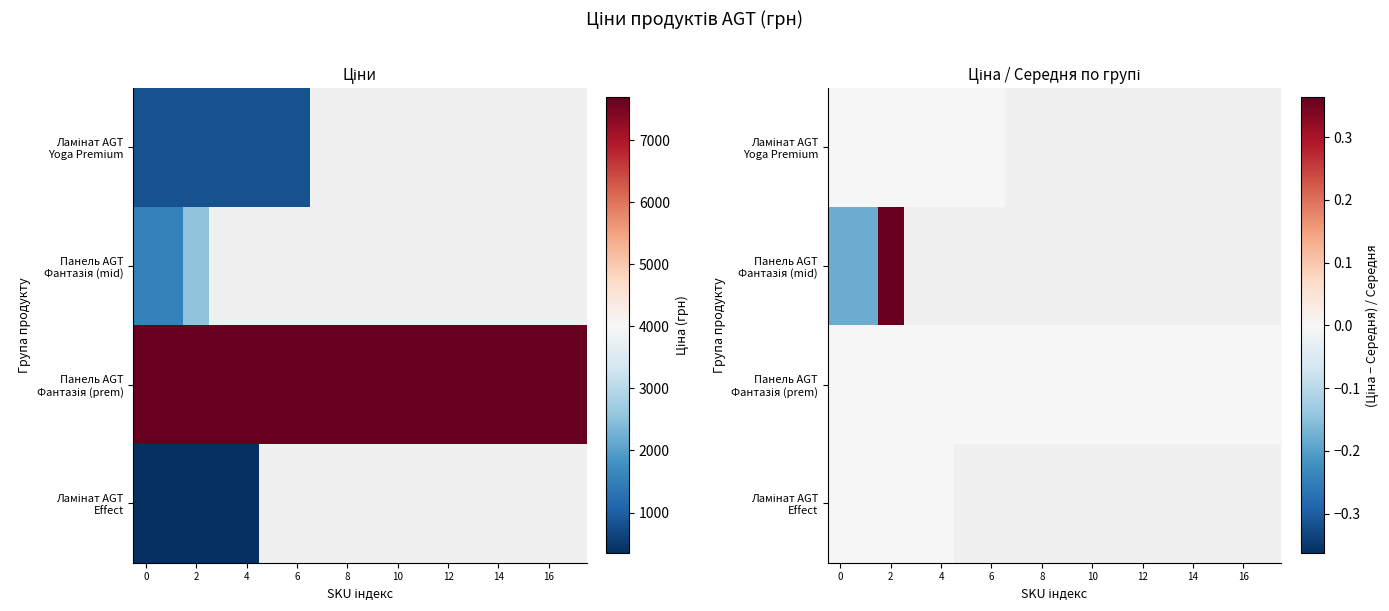

What is the maximum value shown in the chart?

0.4